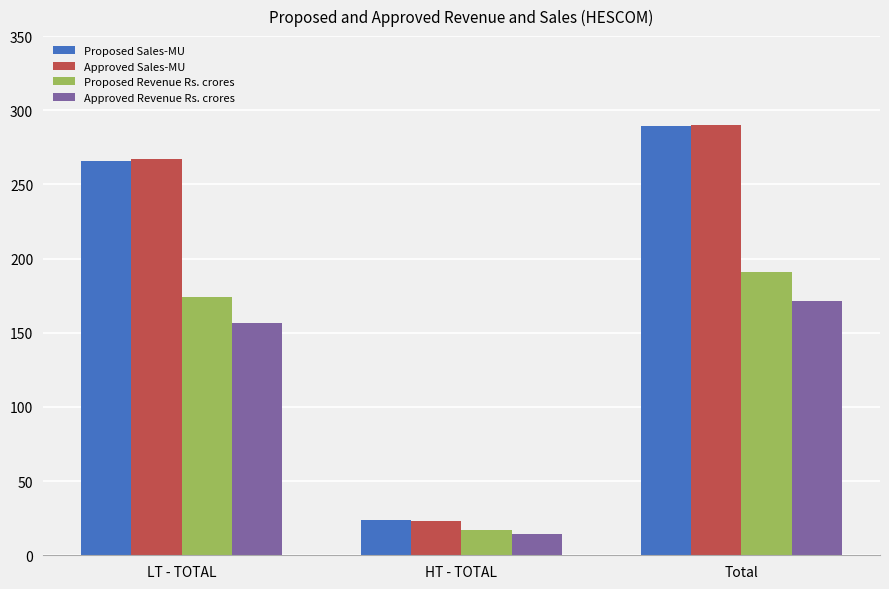

At which category is the sum across all series the highest?

Total